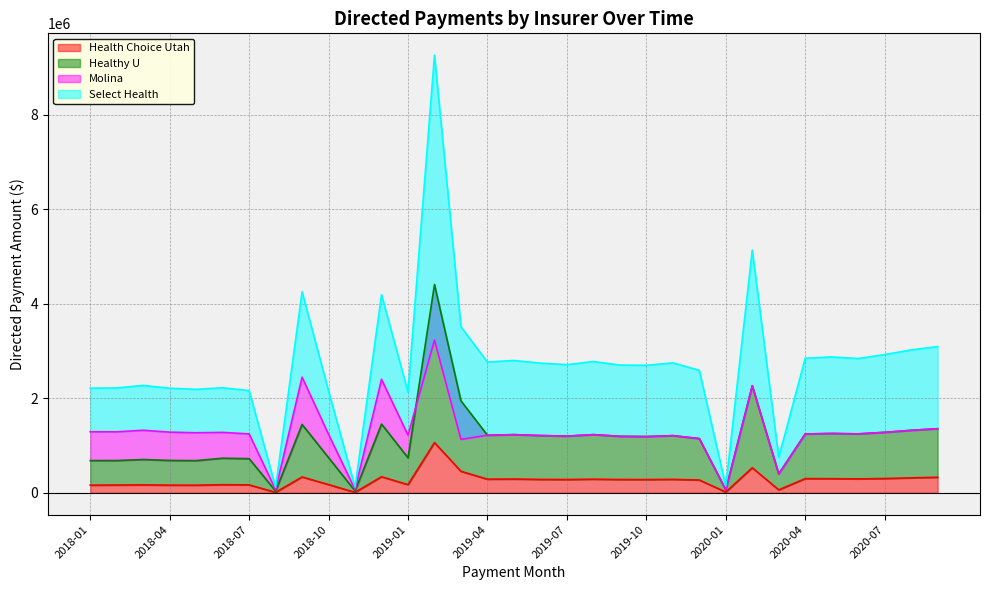

True or false: Health Choice Utah and Healthy U intersect in this chart.

False